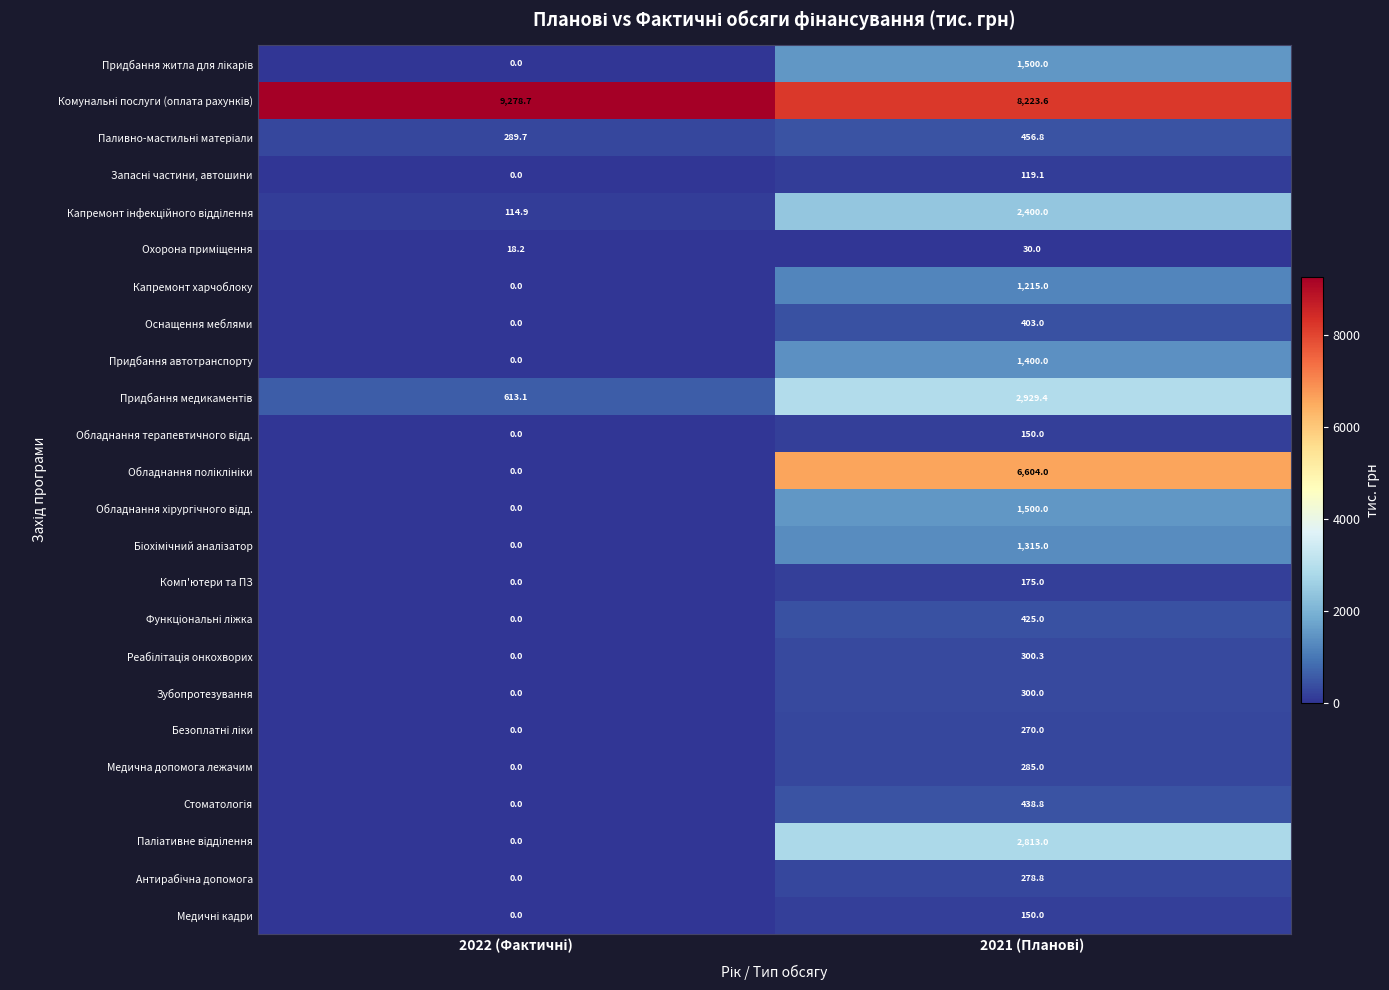

What is the maximum value shown in the chart?

9278.7